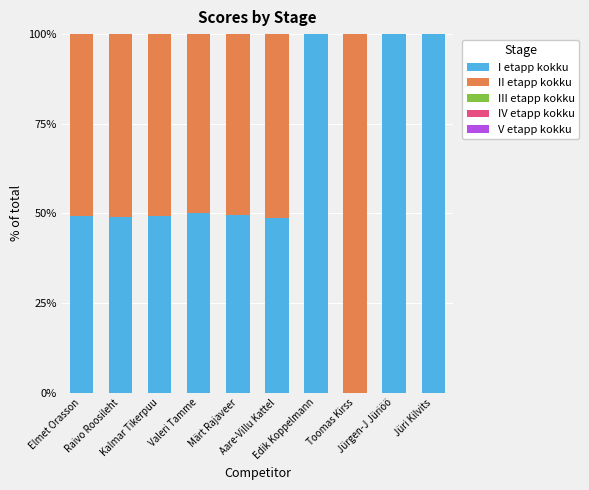

What is the highest value of the I etapp kokku series?

100.0